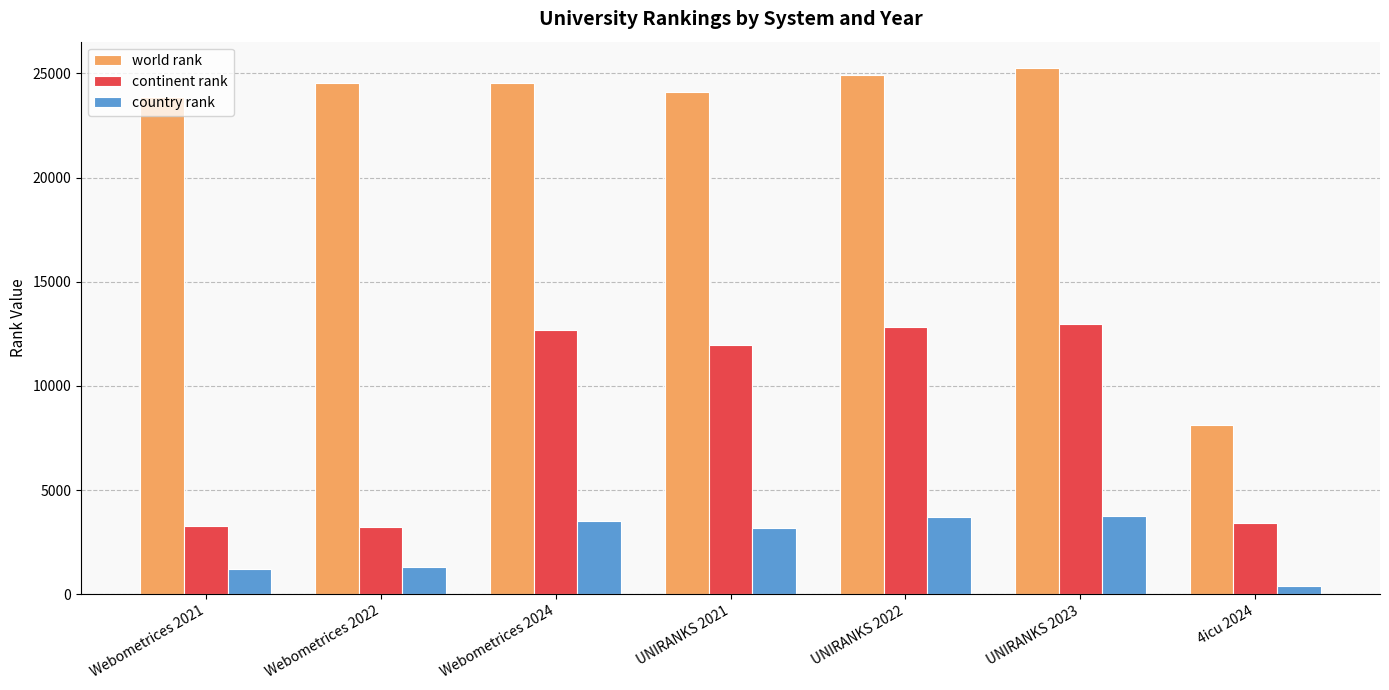

True or false: country rank has a value of 1227 at Webometrices 2021.

True